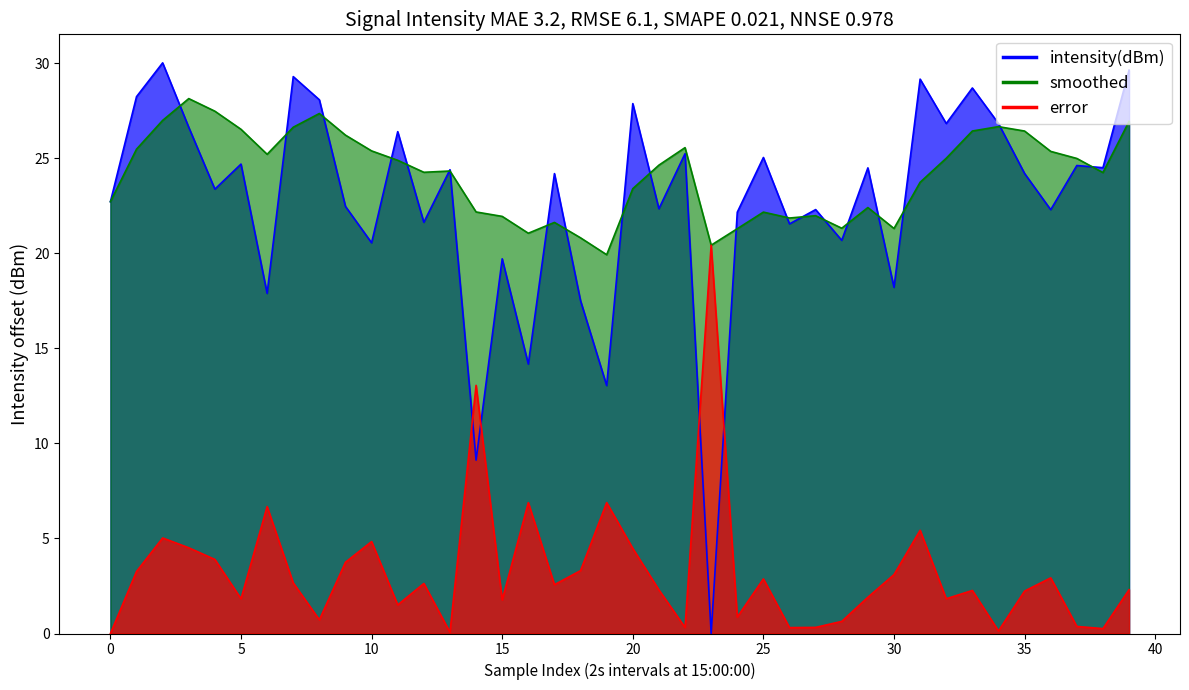

In error, how many points are higher than both neighbors (excluding endpoints)?

12